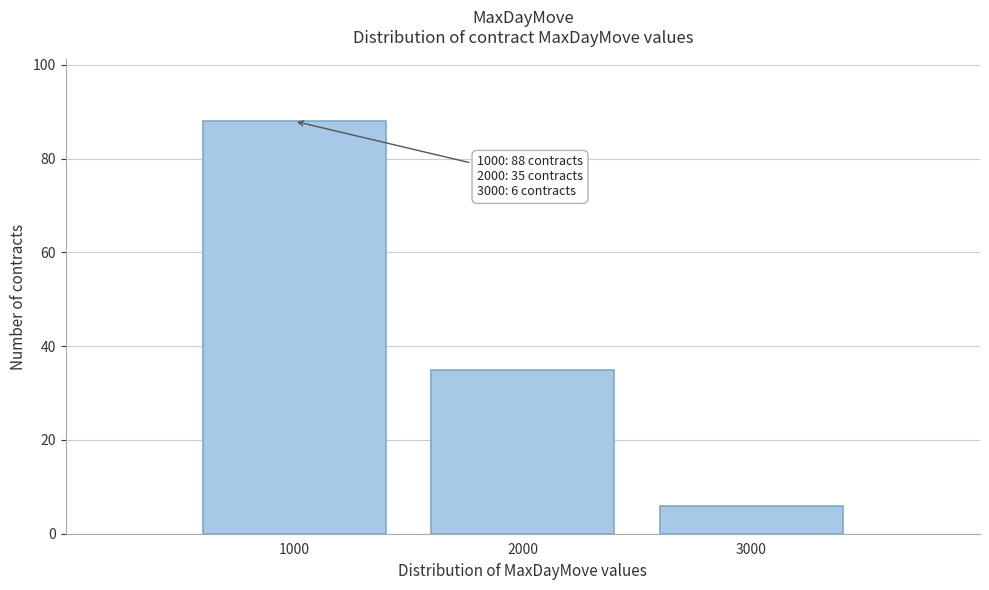

Reading left to right, what are all the values shown in this chart?

88	35	6